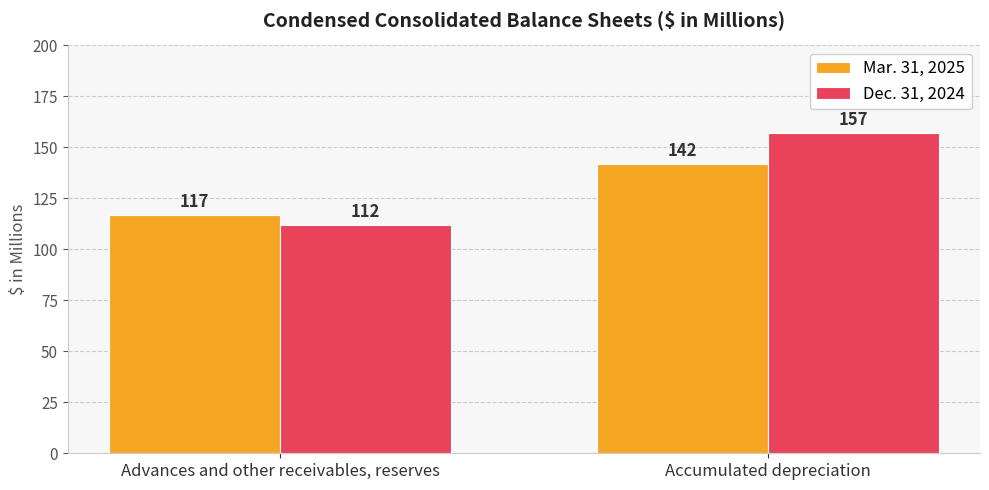

Which series has the widest spread of values?

Dec. 31, 2024